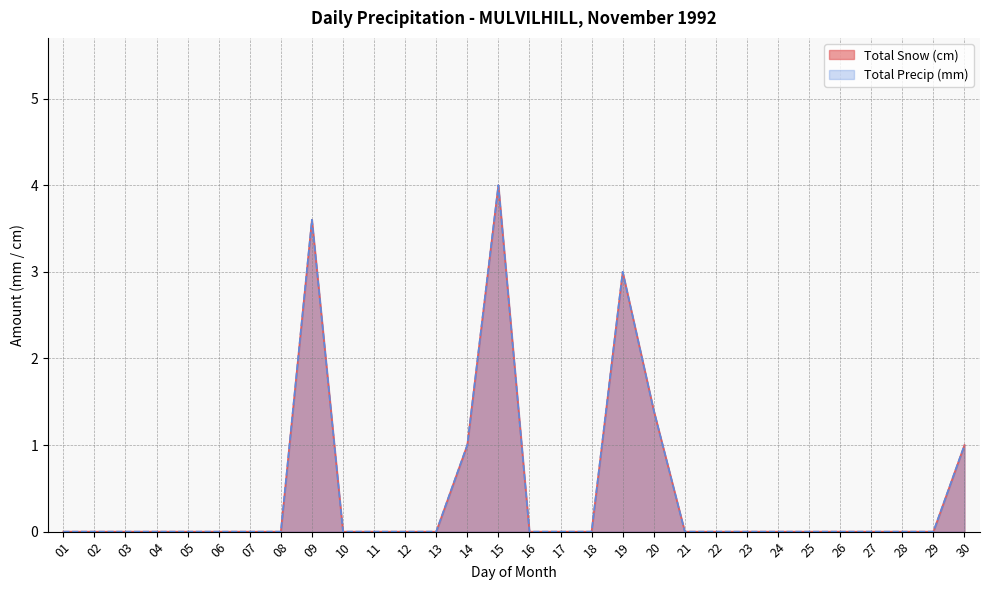

Which series has the largest total across all categories?

Total Snow (cm)